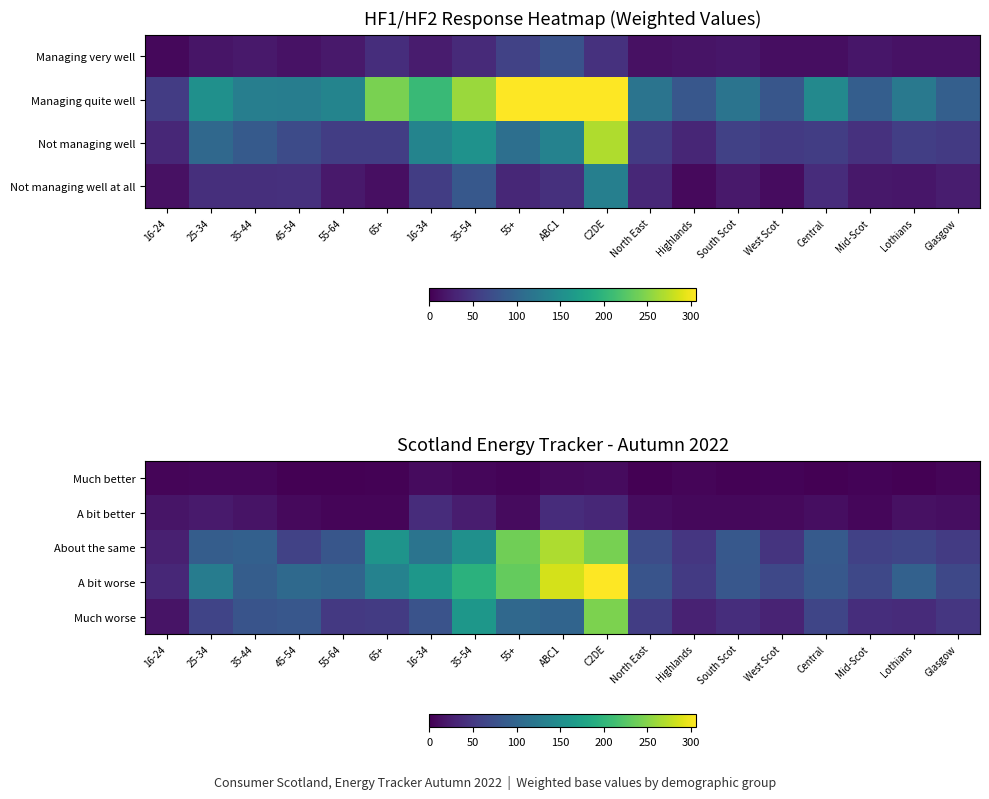

At how many categories does at least one series exceed 185?

4